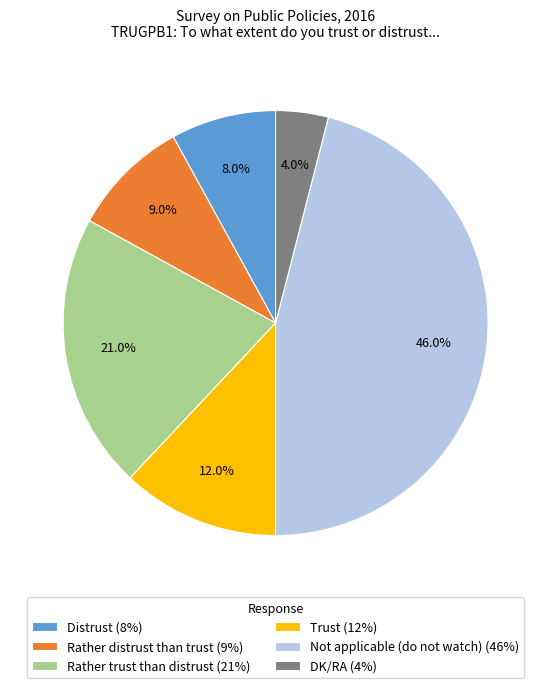

Which category has the smallest portion of the pie?

DK/RA